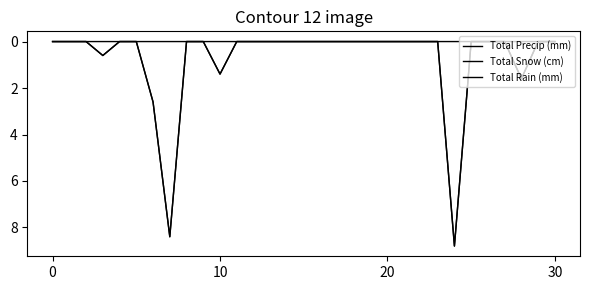

What is the maximum value for Total Rain (mm)?

1.6